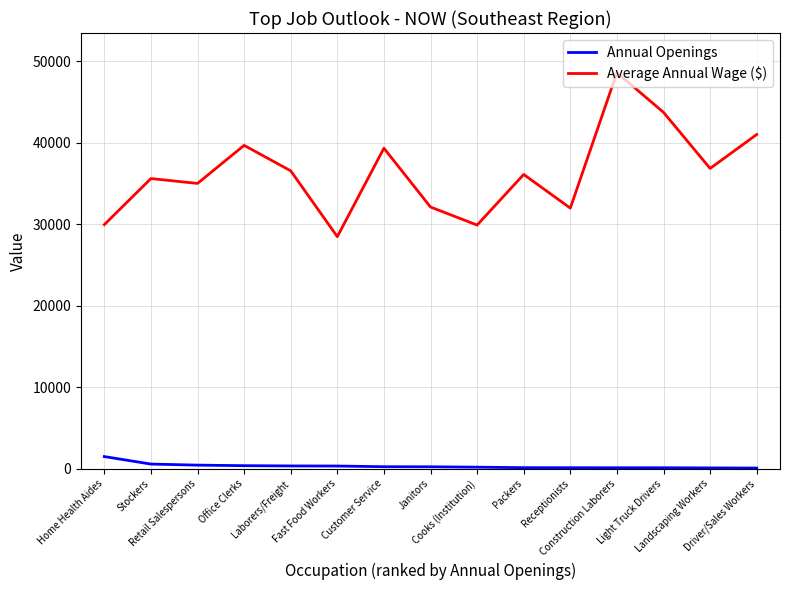

List the series in order of their overall mean, lowest first.

Annual Openings, Average Annual Wage ($)